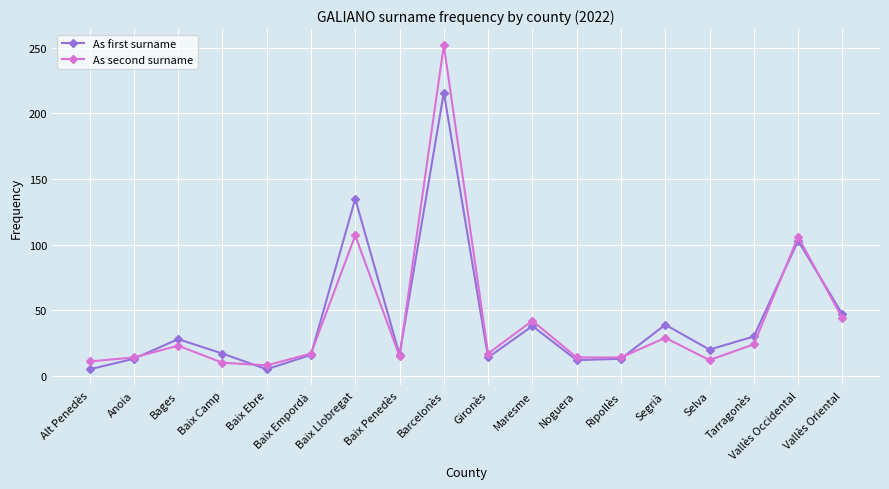

Rank the series by their maximum value, from lowest to highest.

As first surname, As second surname